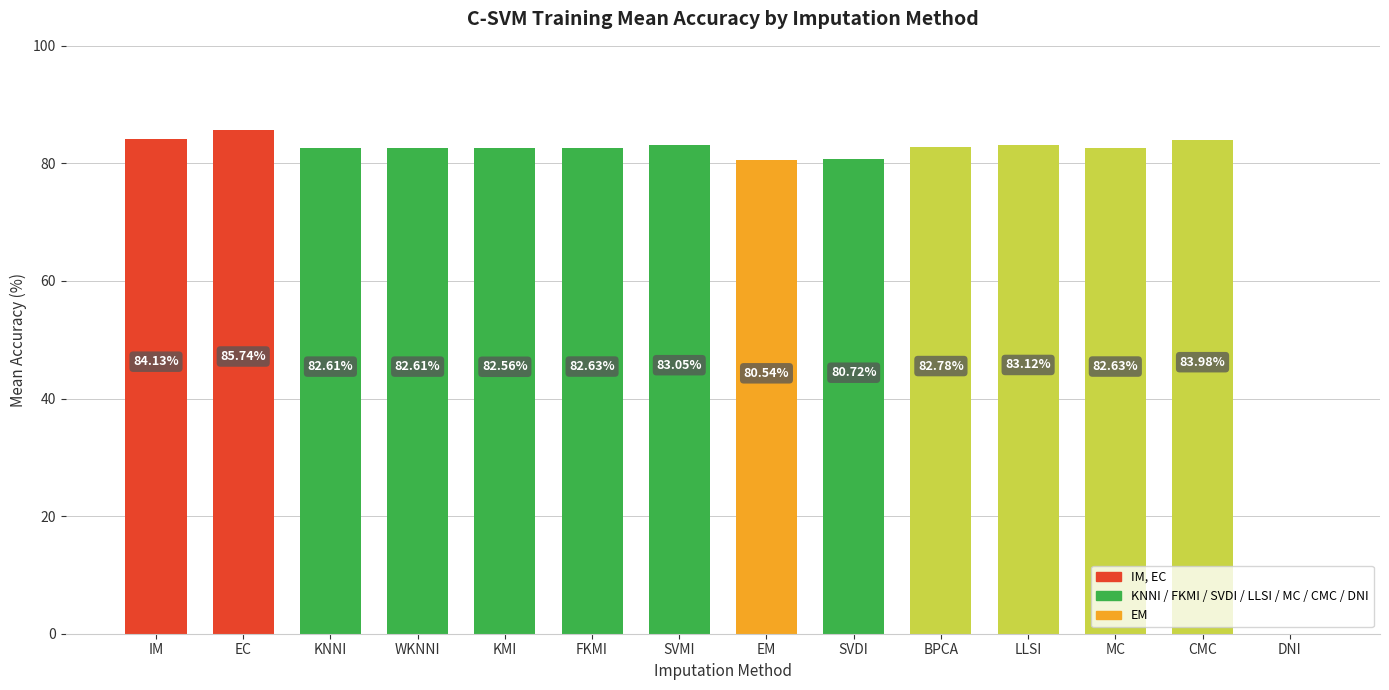

Which label corresponds to the largest value in the chart?

EC